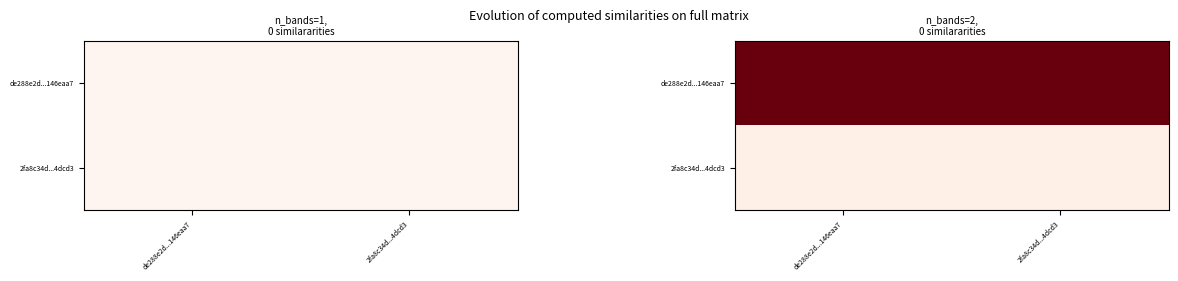

At how many categories does at least one series exceed 0?

2